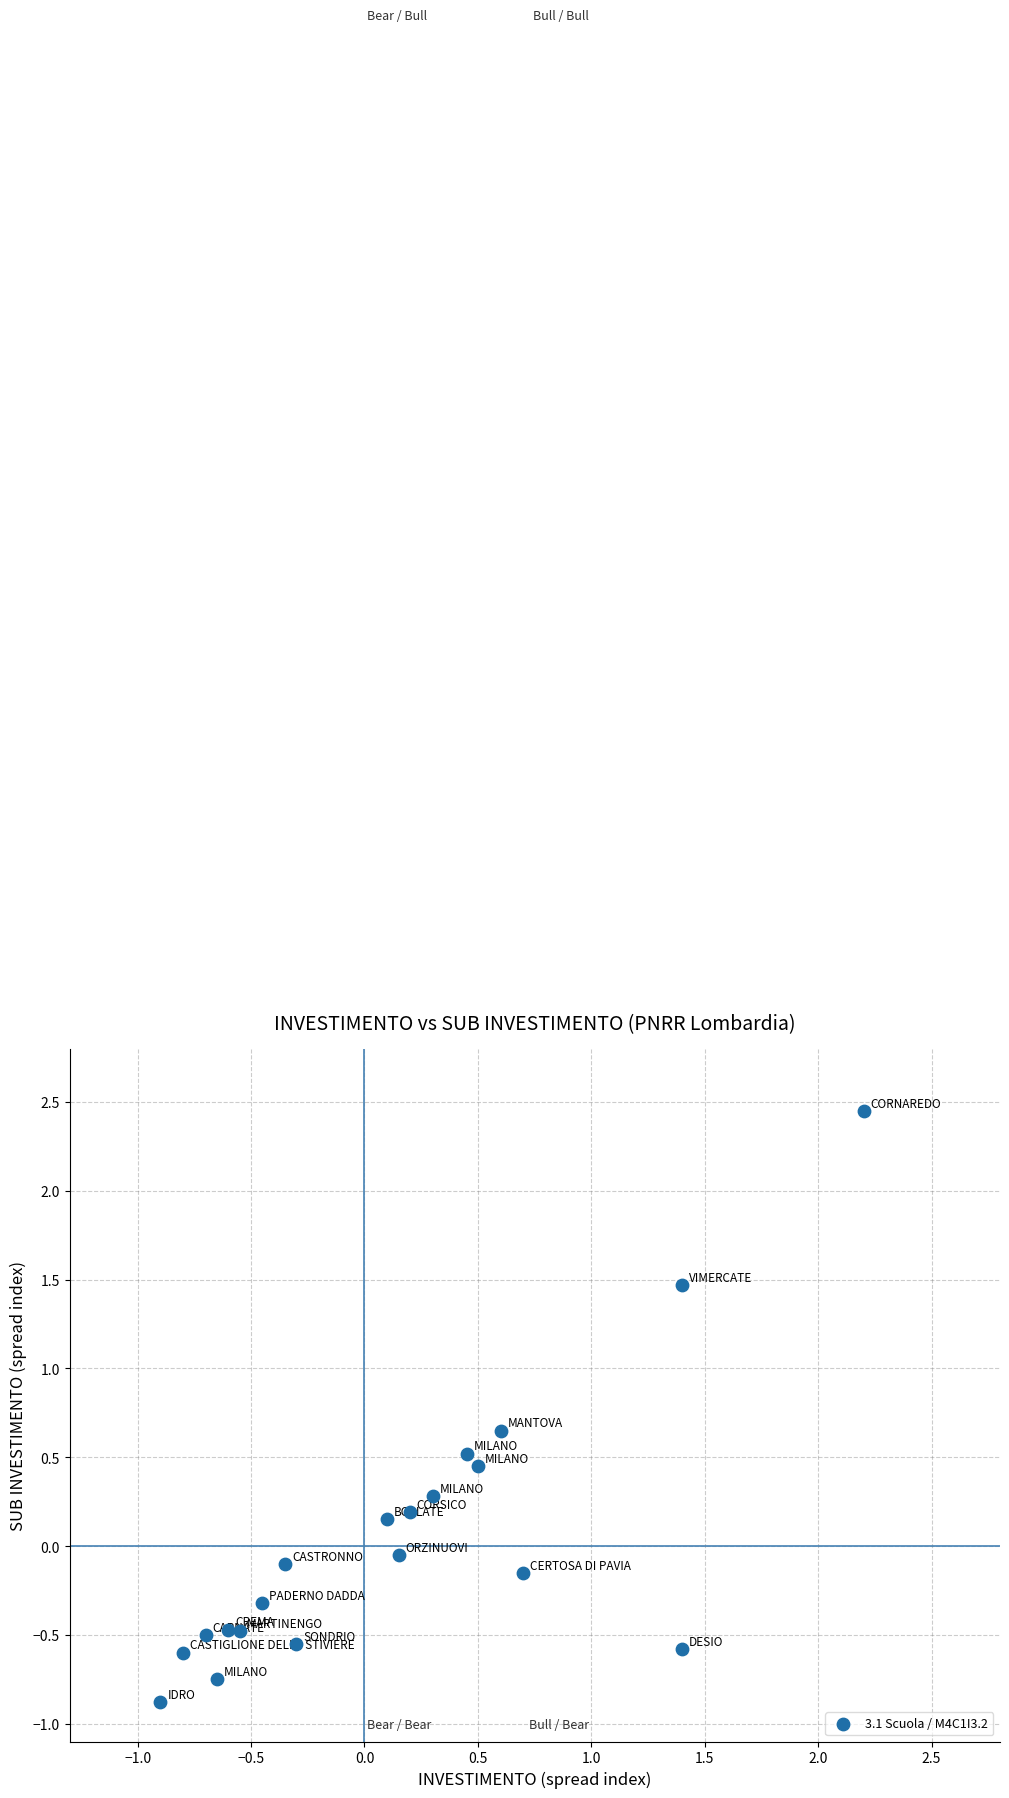

What is the range of Y values (max minus min)?

3.3